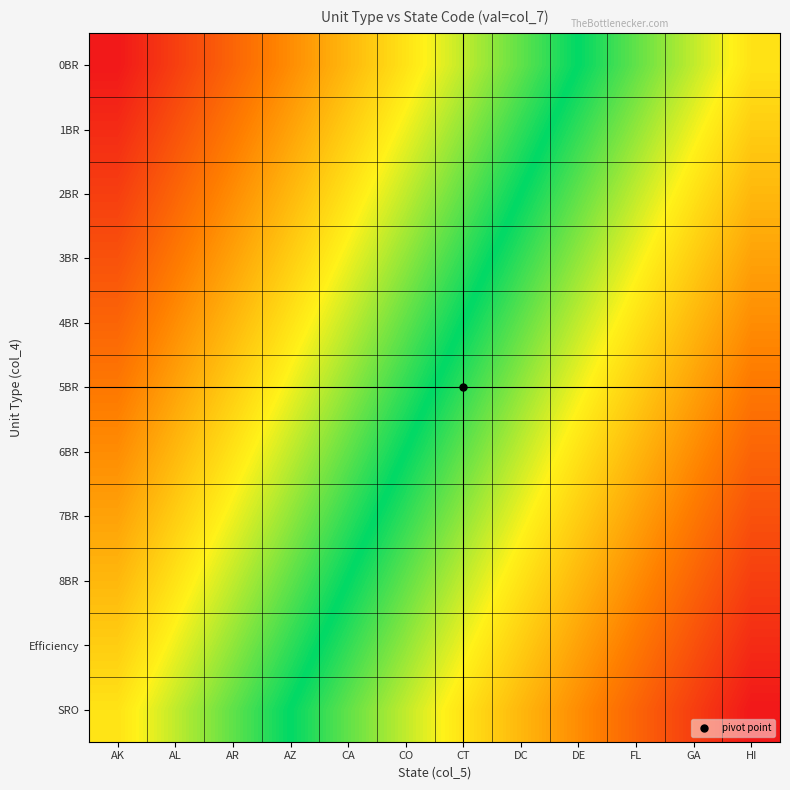

What is the spread (max minus min) of values at FL?

5.0